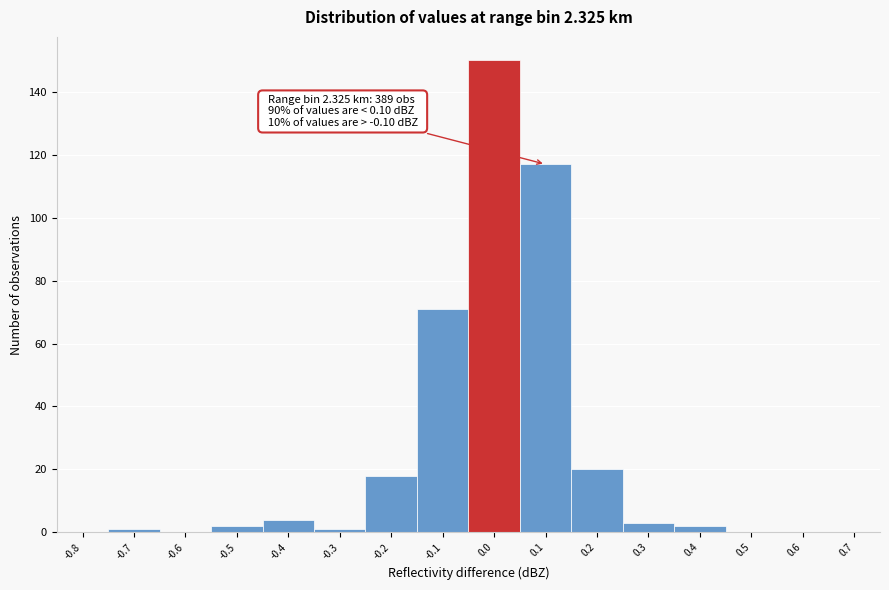

Reading right to left, list all the values displayed in this chart.

0.7=0	0.6=0	0.5=0	0.4=2	0.3=3	0.2=20	0.1=117	0.0=150	-0.1=71	-0.2=18	-0.3=1	-0.4=4	-0.5=2	-0.6=0	-0.7=1	-0.8=0